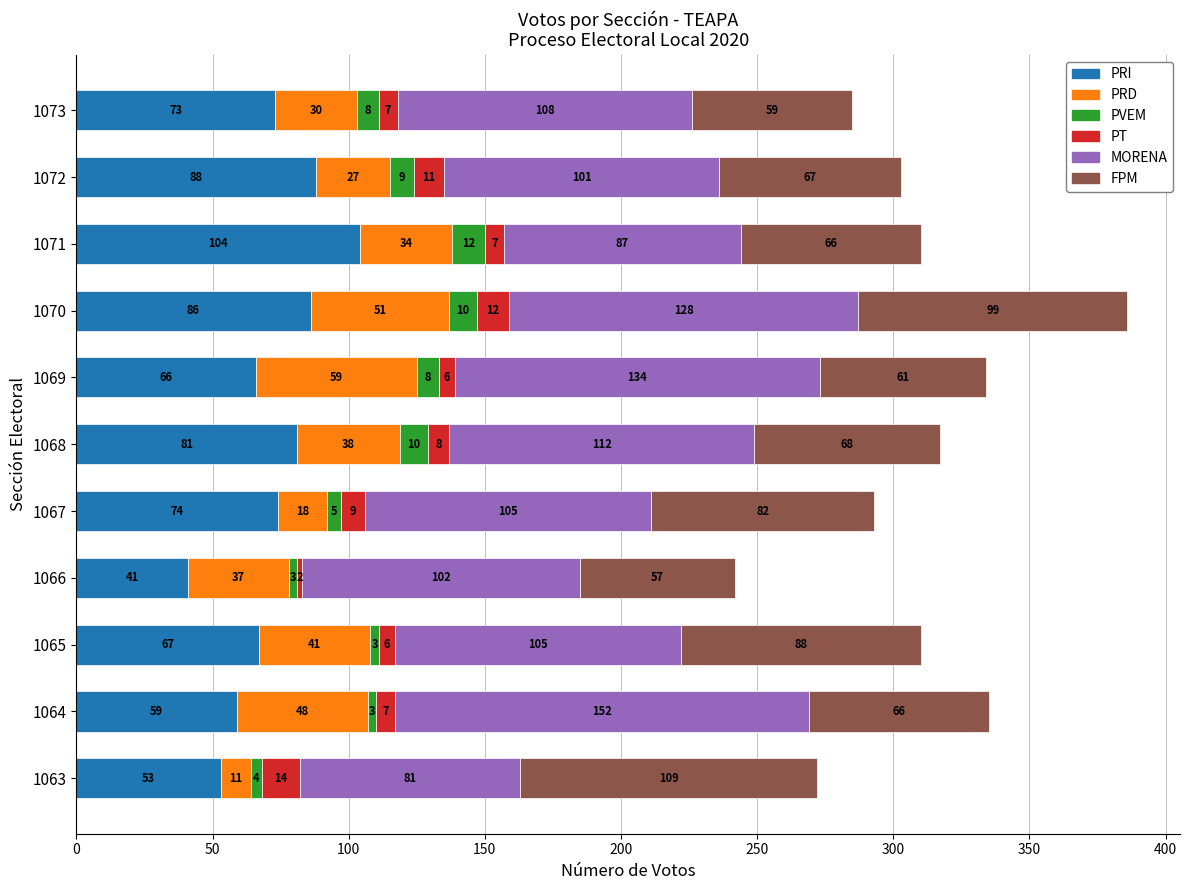

At which category is the sum across all series the highest?

1070